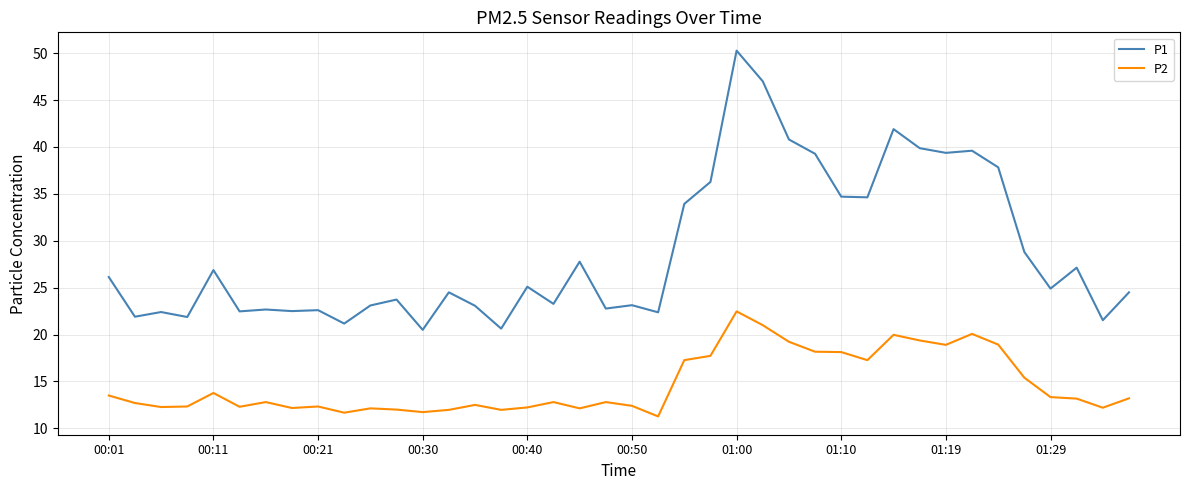

List the series in order of their overall mean, highest first.

P1, P2